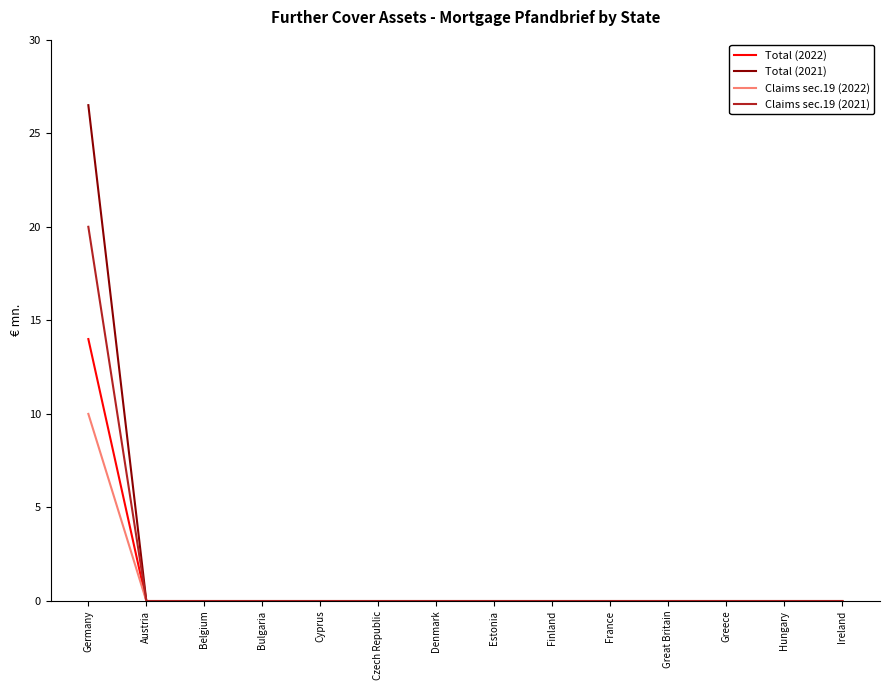

What is the difference between the maximum and minimum values in the Claims sec.19 (2022) series?

10.0